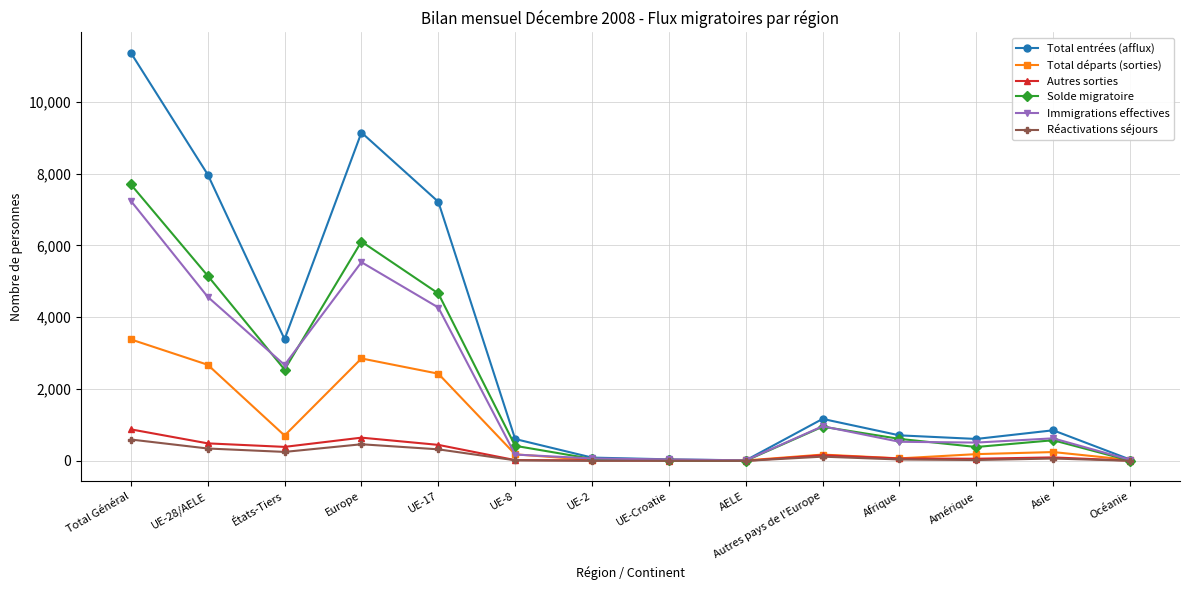

Which series has the largest total across all categories?

Total entrées (afflux)